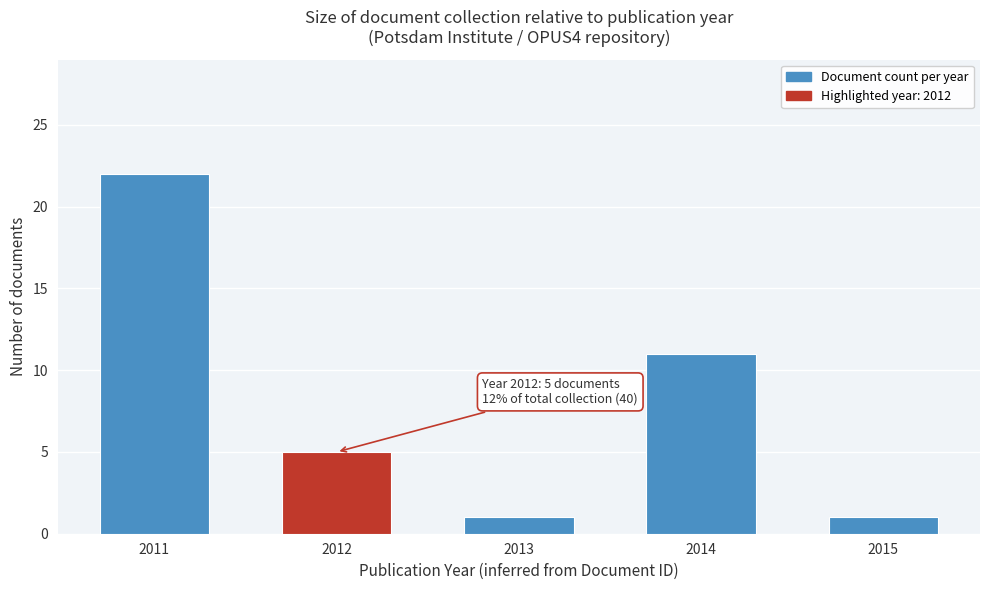

Reading left to right, what are all the values shown in this chart?

22	5	1	11	1